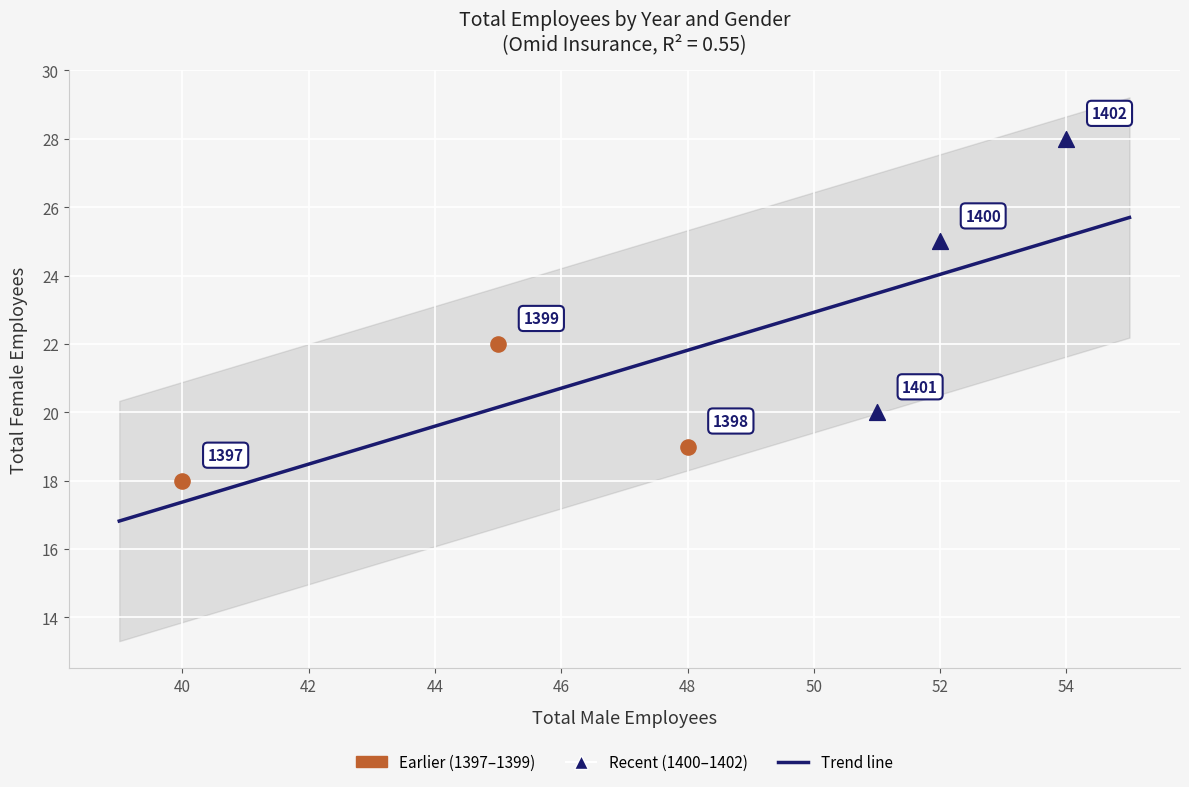

Which series contains the lowest Y value?

Earlier (1397–1399)